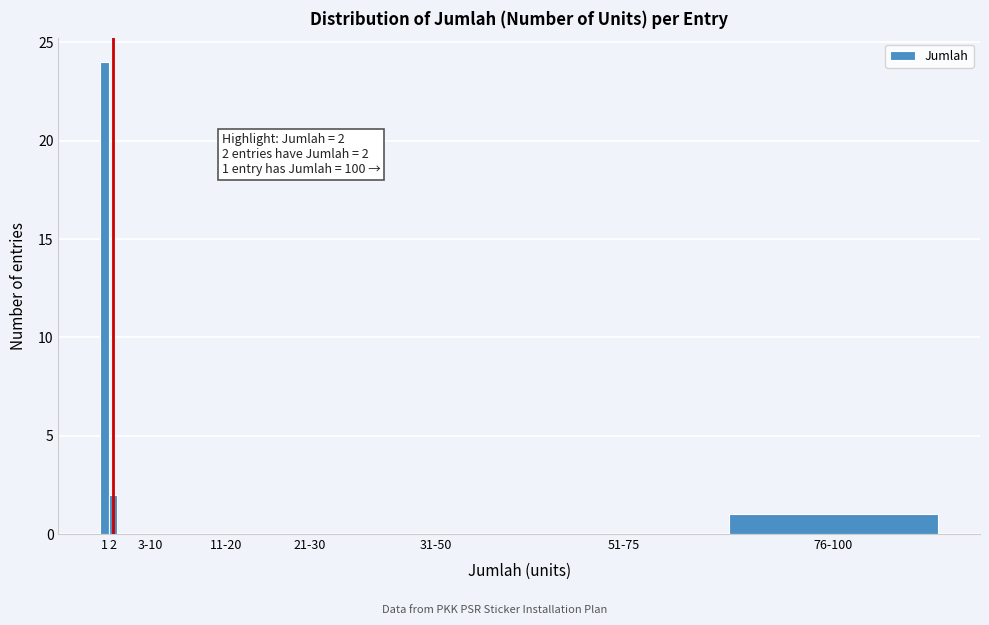

Reading left to right, extract all data points from this chart.

1=24	2=2	3-10=0	11-20=0	21-30=0	31-50=0	51-75=0	76-100=1